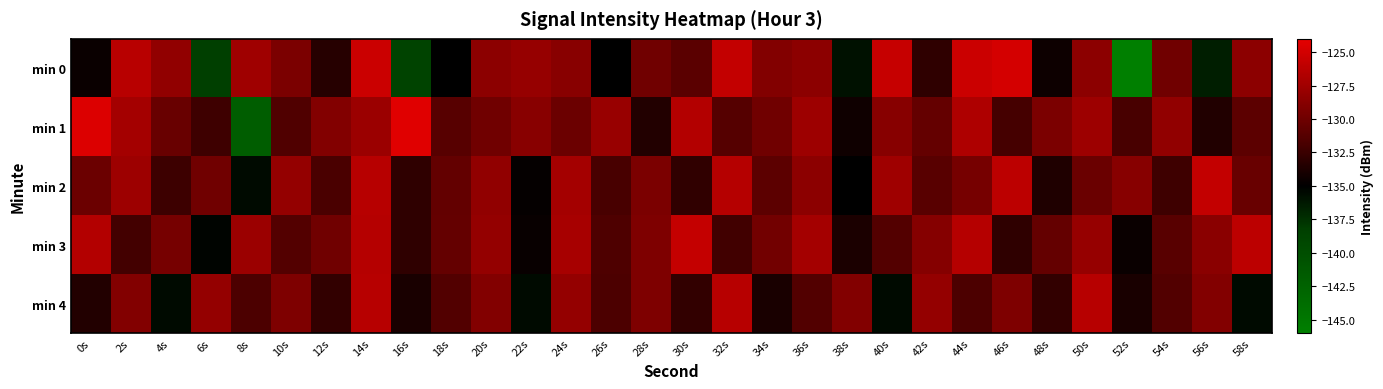

What is the spread (max minus min) of values at 22s?

7.5